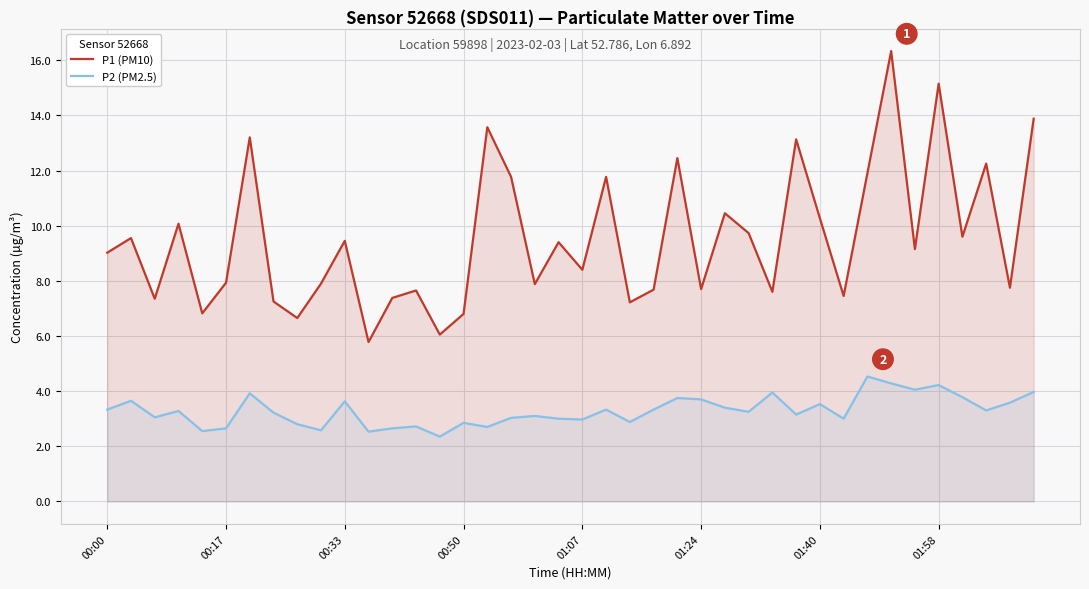

What is the minimum value for P2 (PM2.5)?

2.4